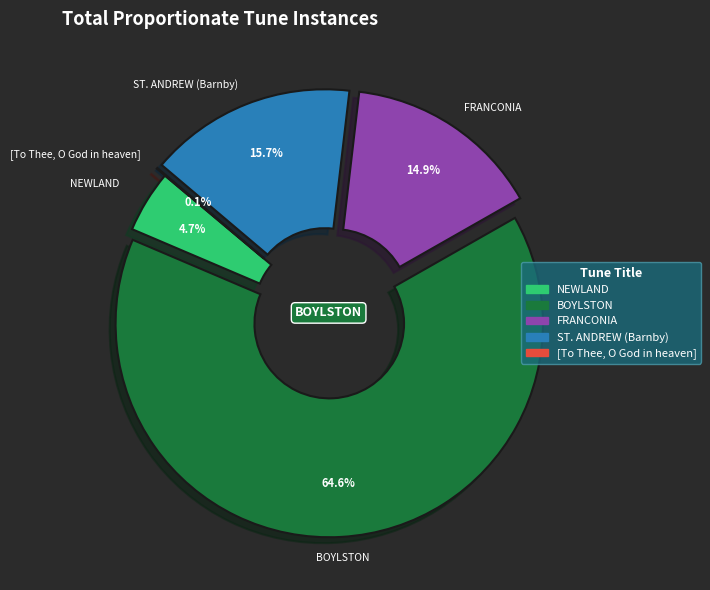

To the nearest percent, what is the average slice percentage?

20%